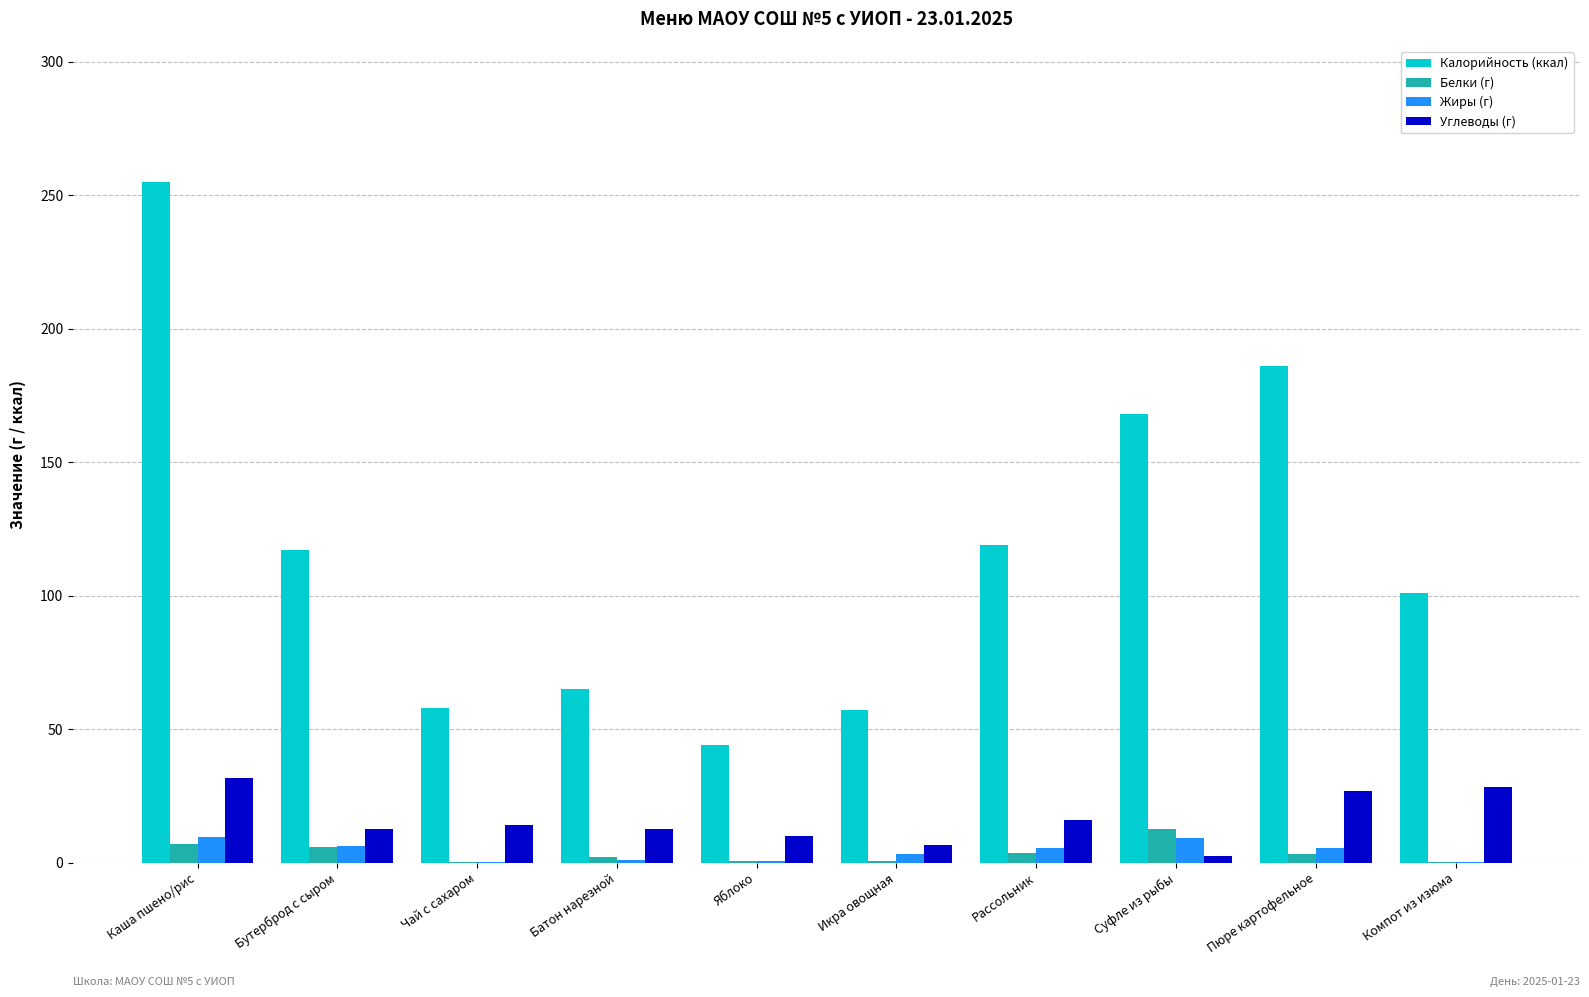

Which series changed the most between Бутерброд с сыром and Суфле из рыбы?

Калорийность (ккал)